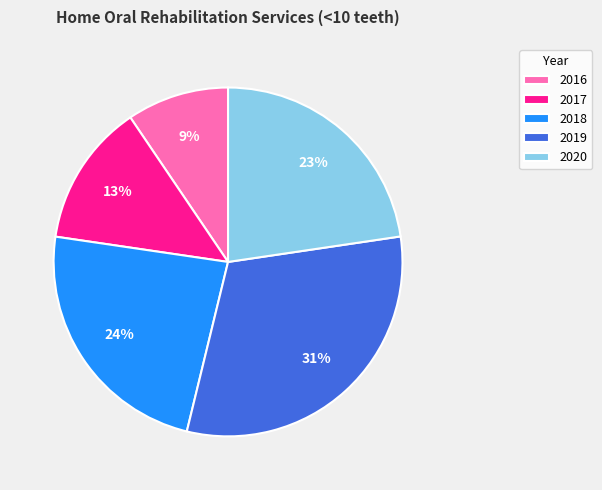

Does 2018 represent more than half of the total?

No